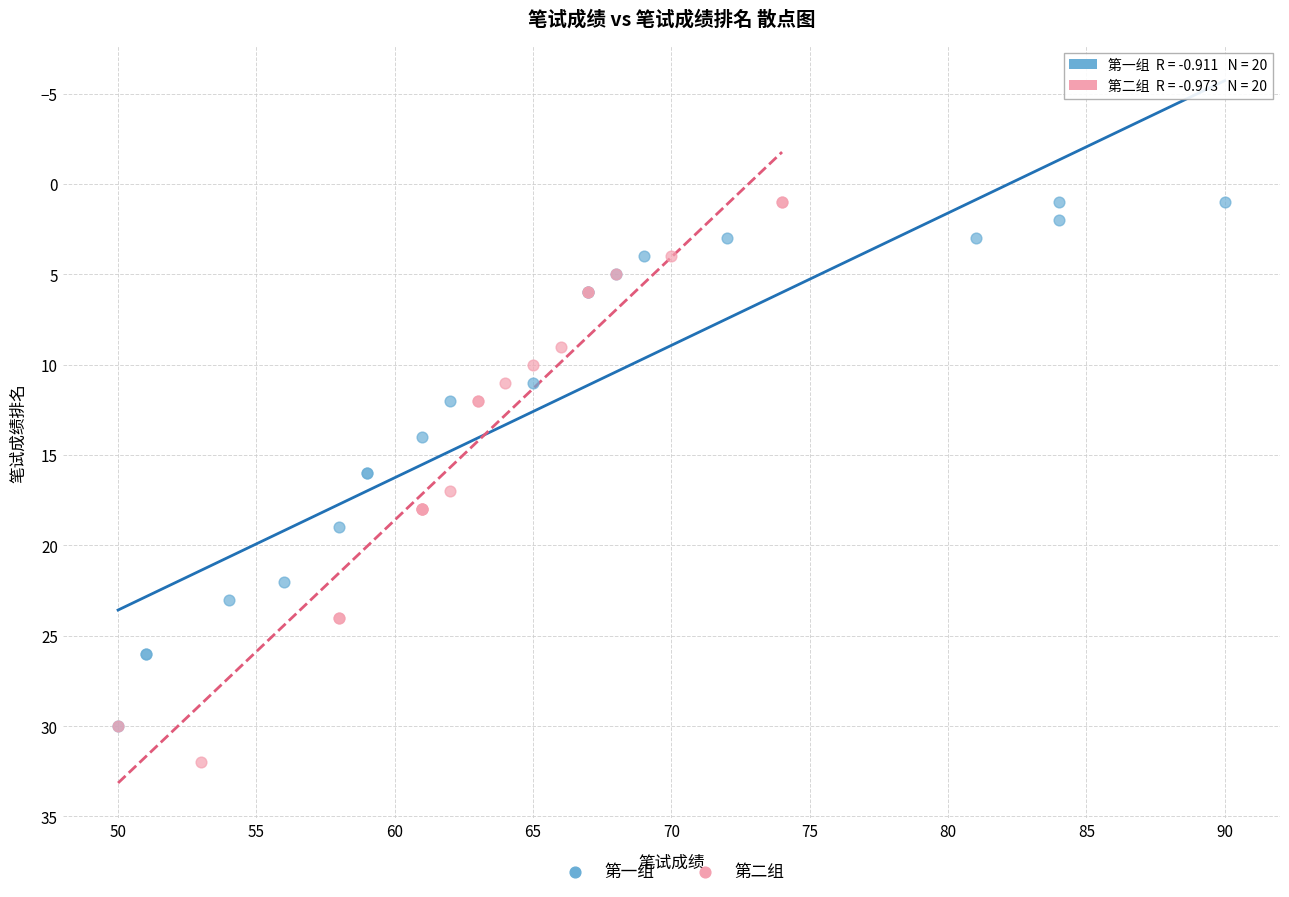

Which series contains the highest Y value?

第二组